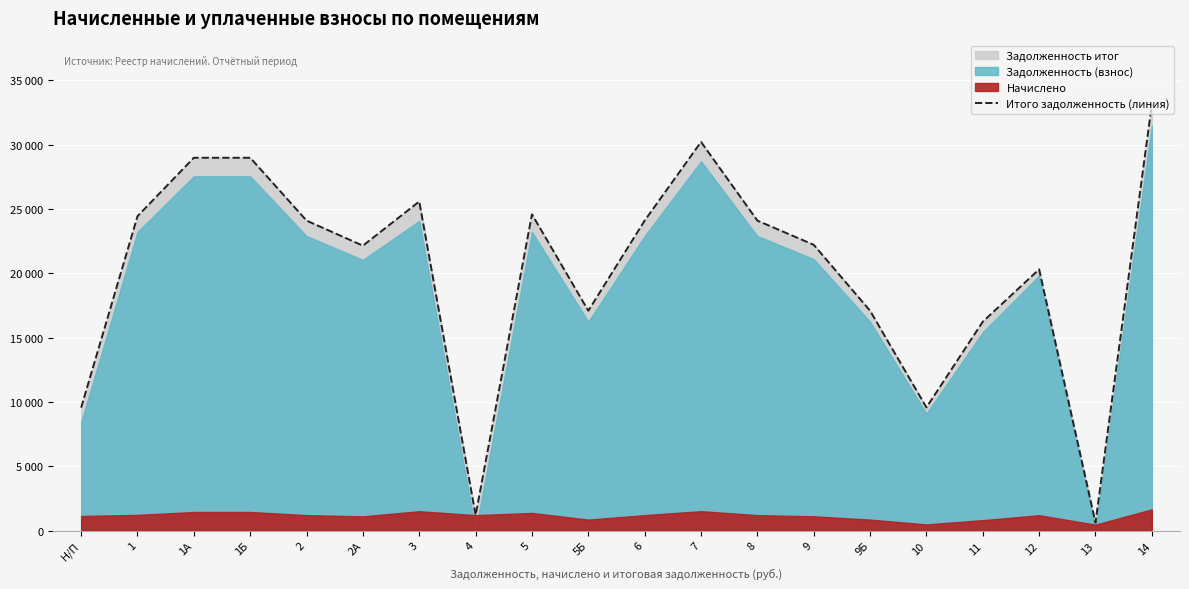

What is the change in value from 1Б to 2А?

-6837.0